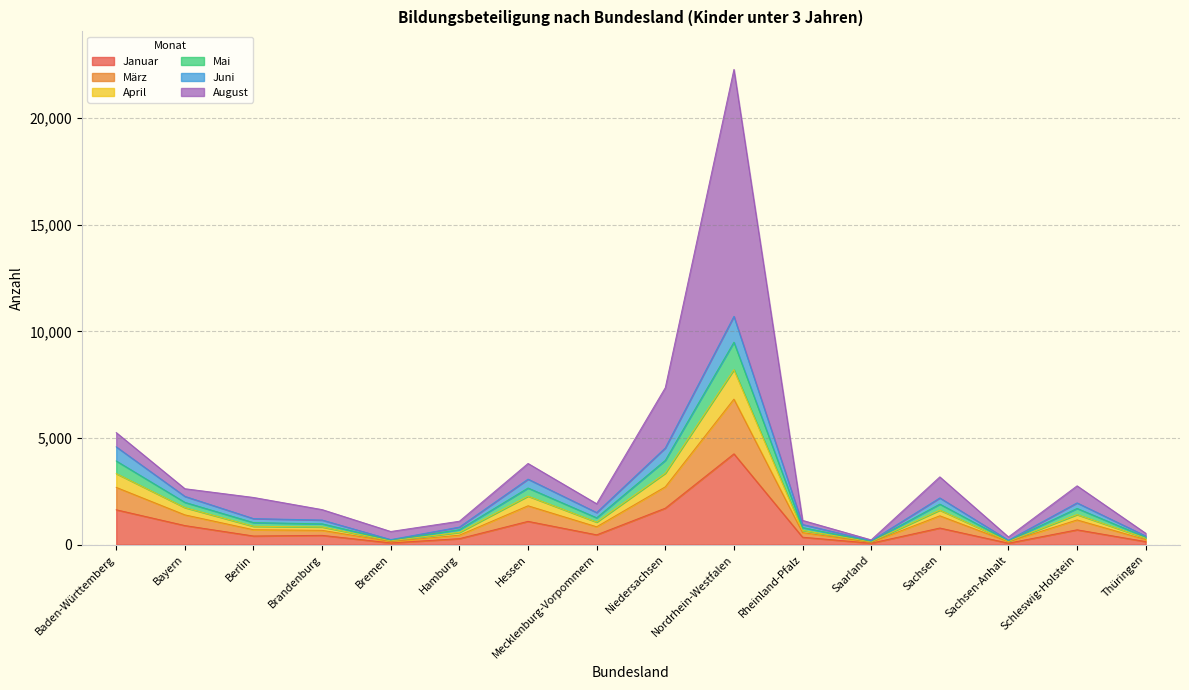

Does the chart display data point markers on the line(s)?

No